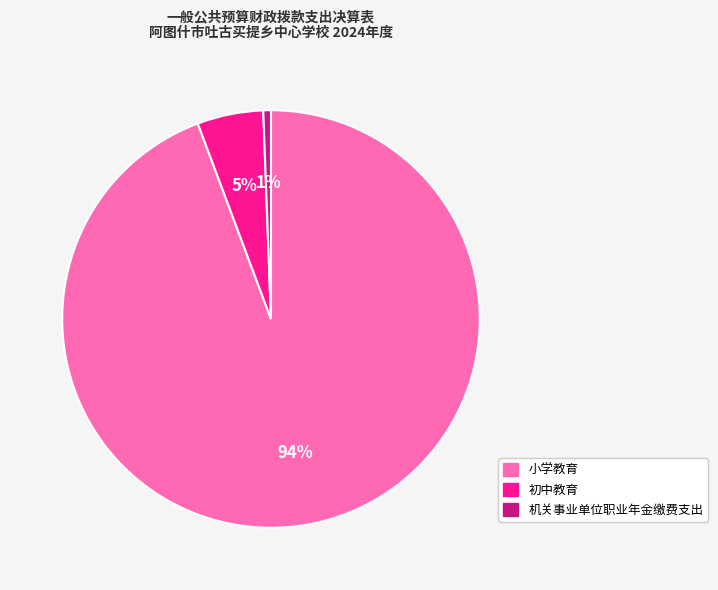

How many slices are in this pie chart?

3